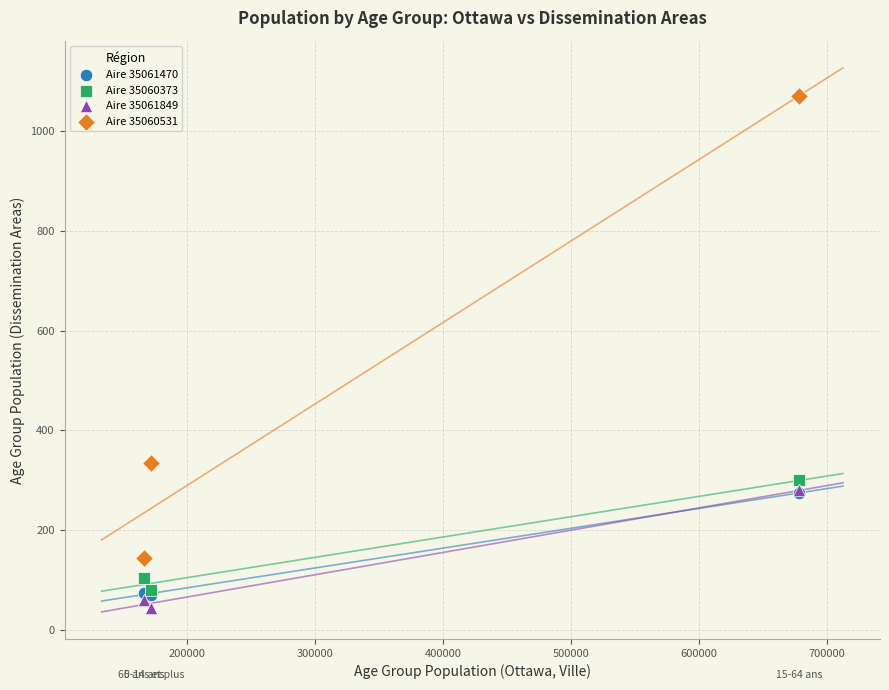

Which series has the widest spread of Y values?

Aire 35060531